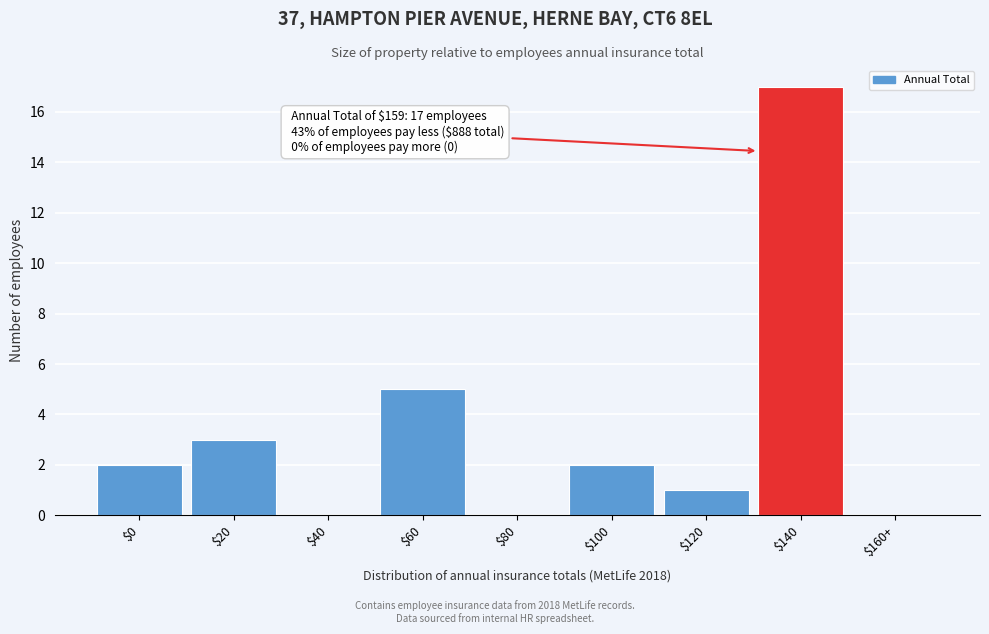

The chart shows a value of 0 at $80. True or false?

True